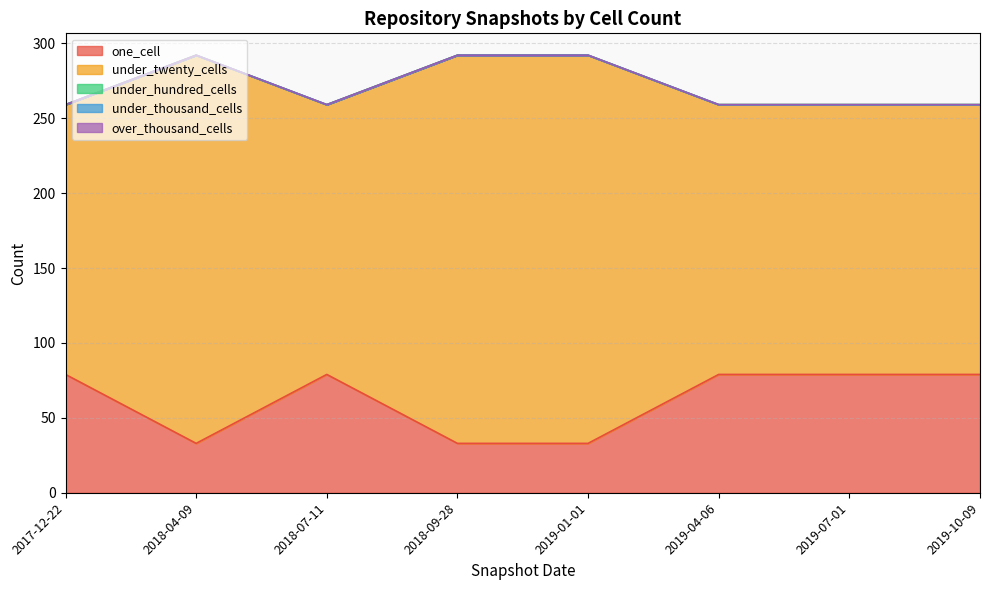

True or false: over_thousand_cells and one_cell cross at least once.

False